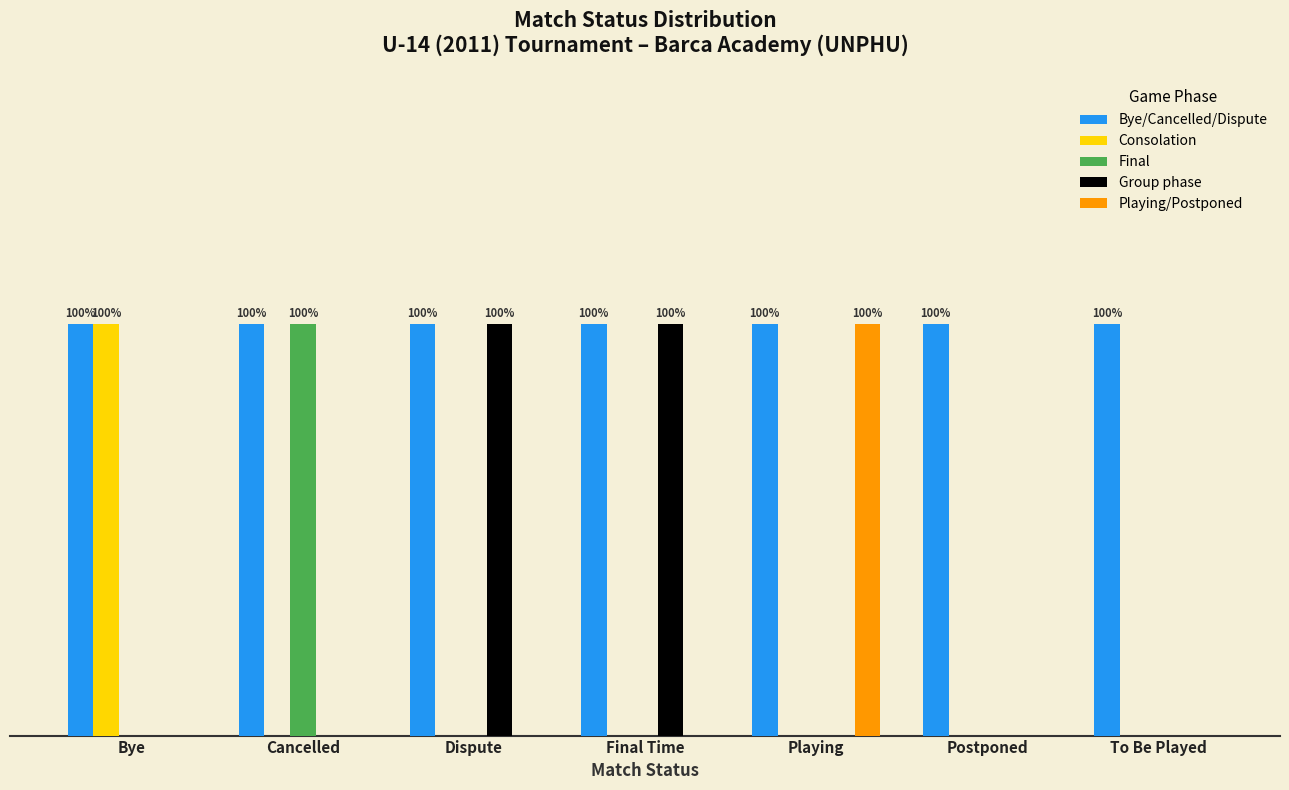

What position from the right is Postponed?

2